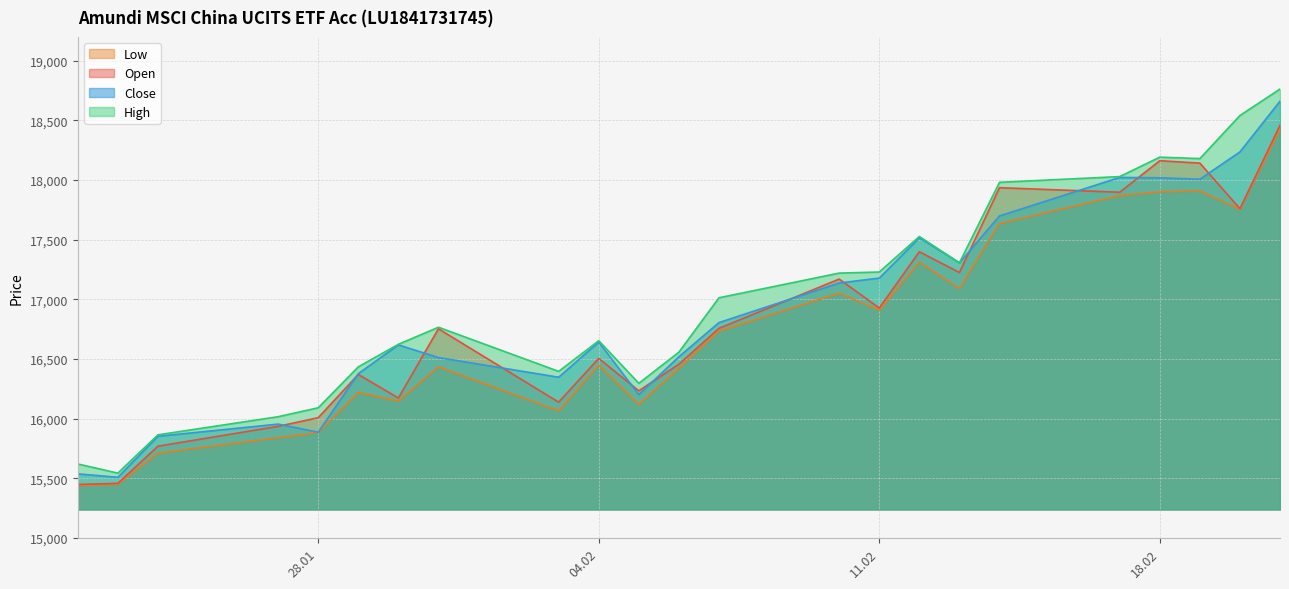

True or false: Low and Close intersect in this chart.

False